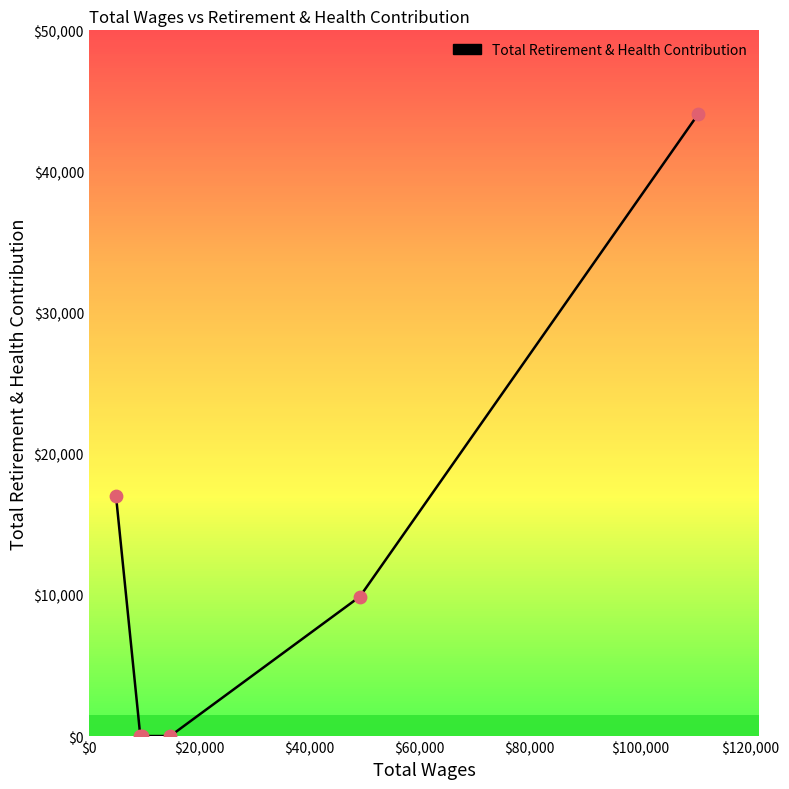

What is the difference between the maximum and minimum values?

44062